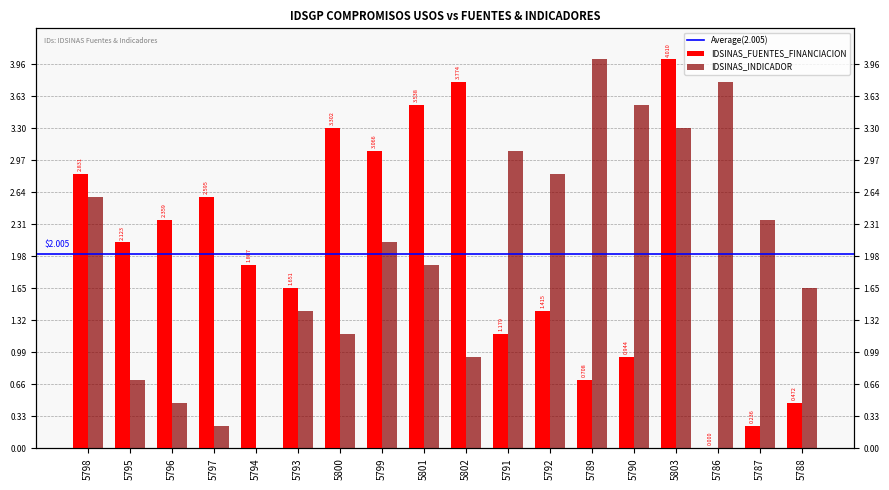

Is it true that IDSINAS_FUENTES_FINANCIACION equals 3.8 at 5802?

True